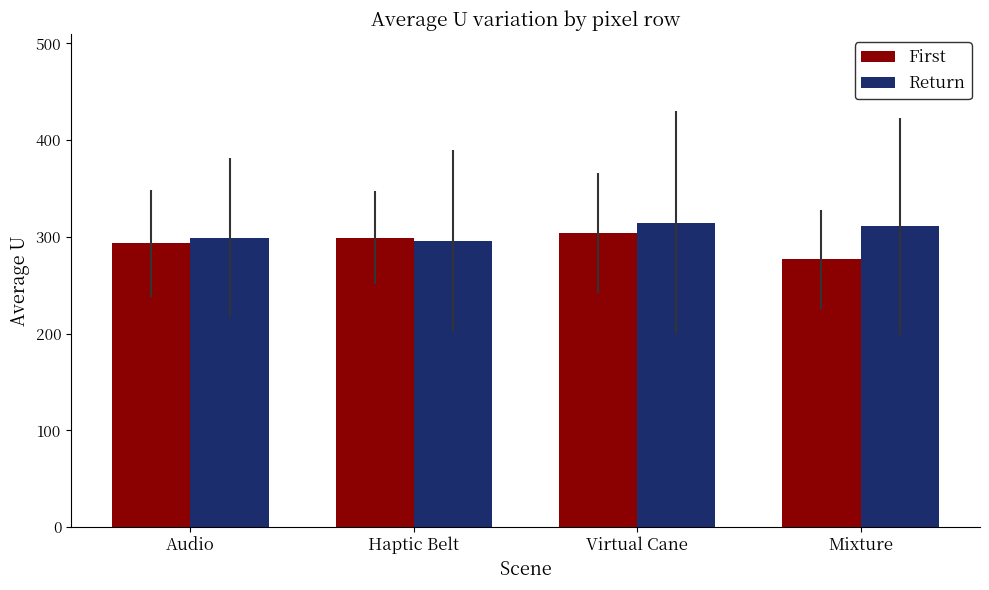

Reading left to right, extract all data points from this chart.

First: Audio=293.4	Haptic Belt=299.2	Virtual Cane=303.6	Mixture=276.8
Return: Audio=299.2	Haptic Belt=295.4	Virtual Cane=314.8	Mixture=310.9